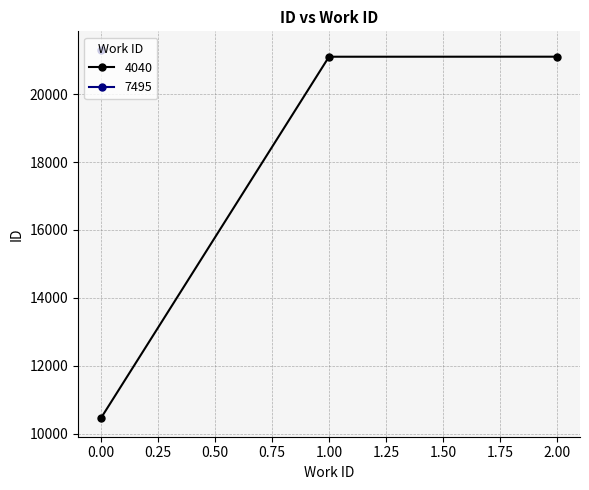

What value does the data have at 4040?

10461